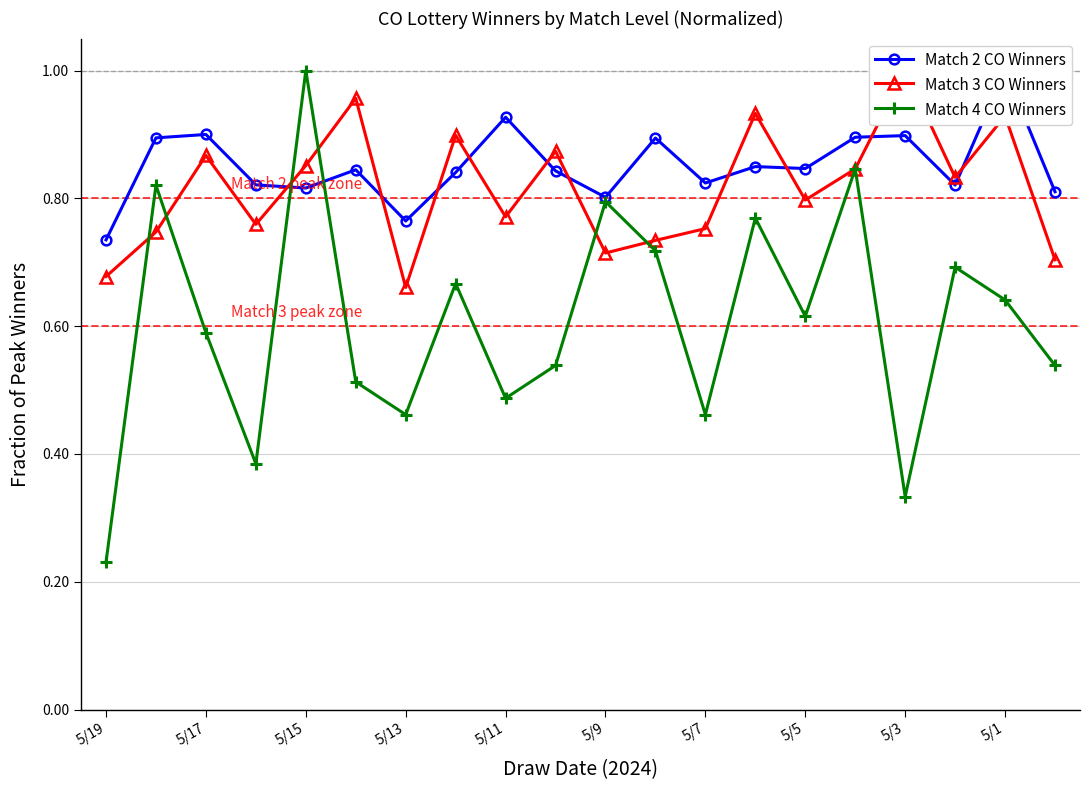

Which series has the largest total across all categories?

Match 2 CO Winners